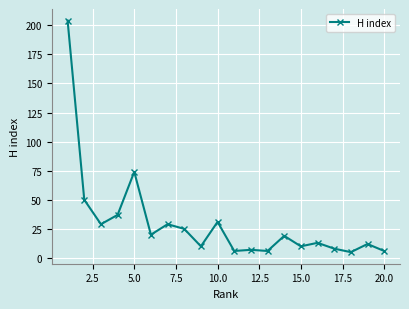

What is the smallest value displayed?

5